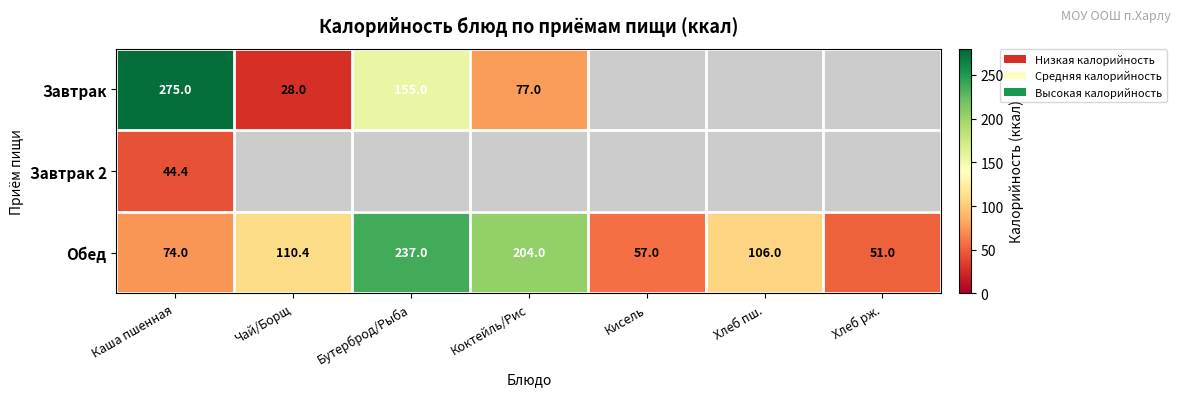

What is the minimum value shown in the chart?

28.0